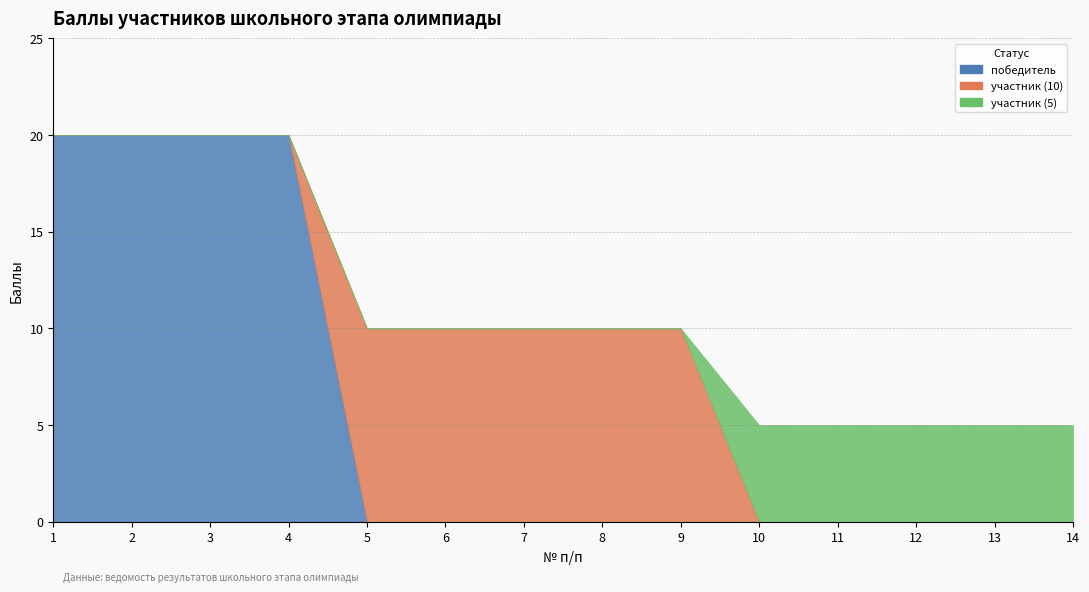

Reading left to right, what are all the values shown in this chart?

победитель: 1=20	2=20	3=20	4=20	5=0	6=0	7=0	8=0	9=0	10=0	11=0	12=0	13=0	14=0
участник (10): 1=0	2=0	3=0	4=0	5=10	6=10	7=10	8=10	9=10	10=0	11=0	12=0	13=0	14=0
участник (5): 1=0	2=0	3=0	4=0	5=0	6=0	7=0	8=0	9=0	10=5	11=5	12=5	13=5	14=5